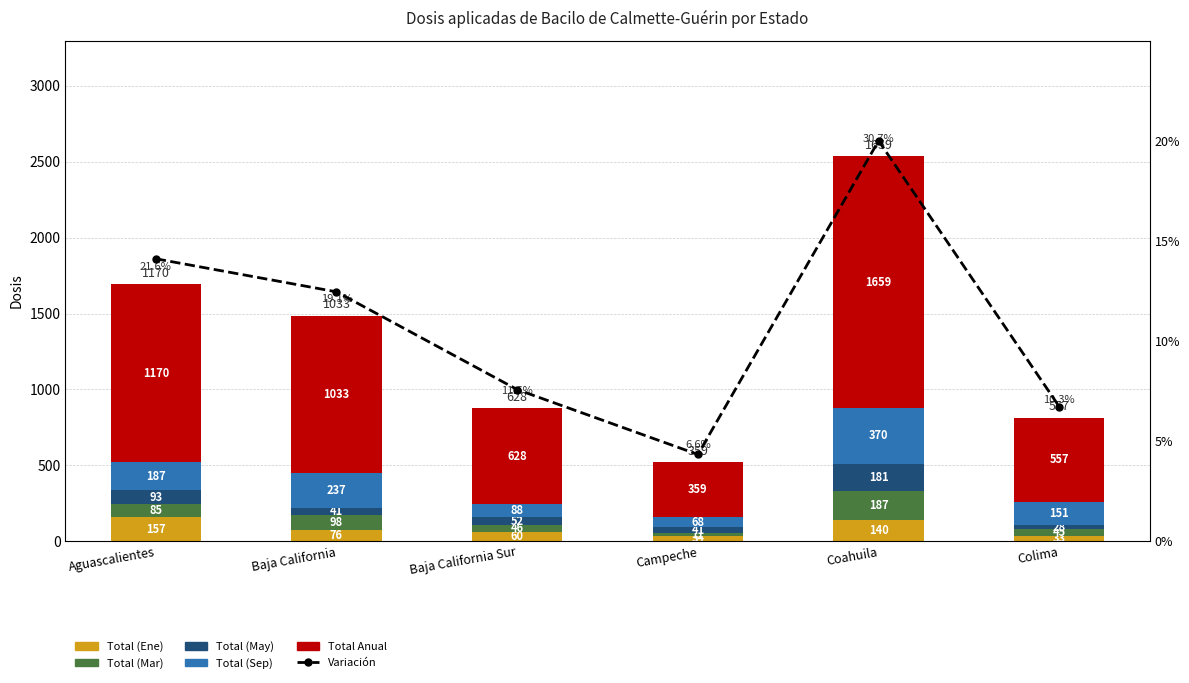

What is the average value of the Total (May) series?

72.7